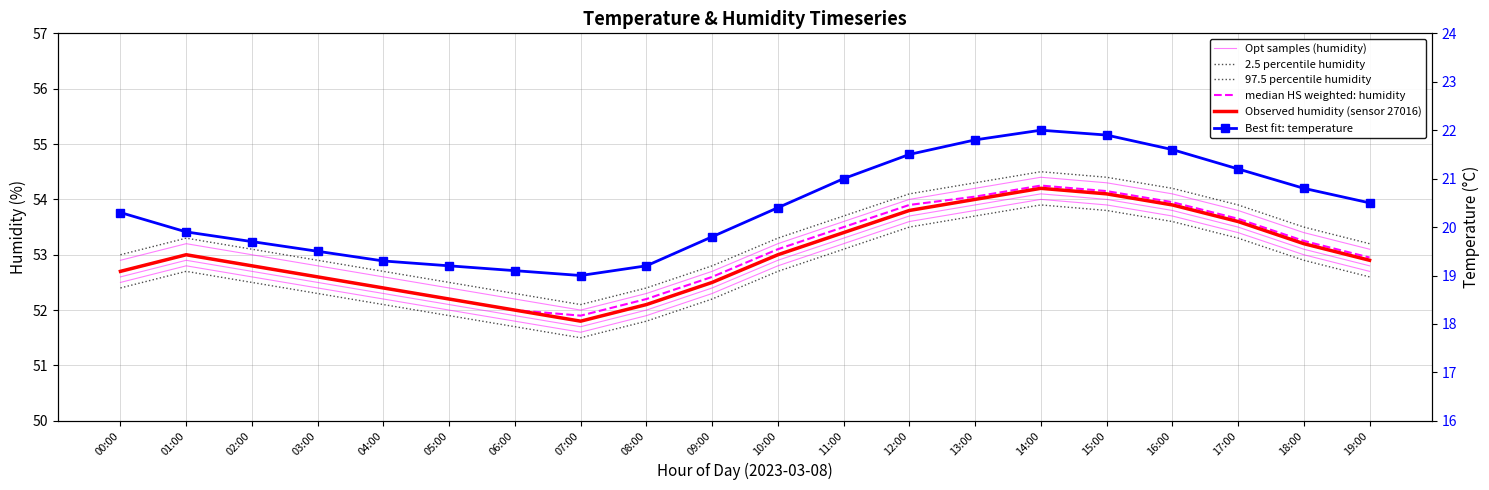

How many data points does each series have?

20